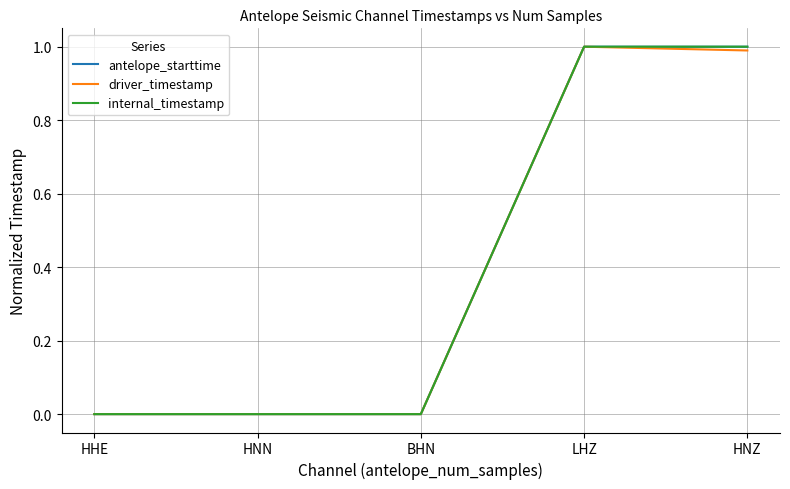

Is this an area chart (filled region under the line)?

No